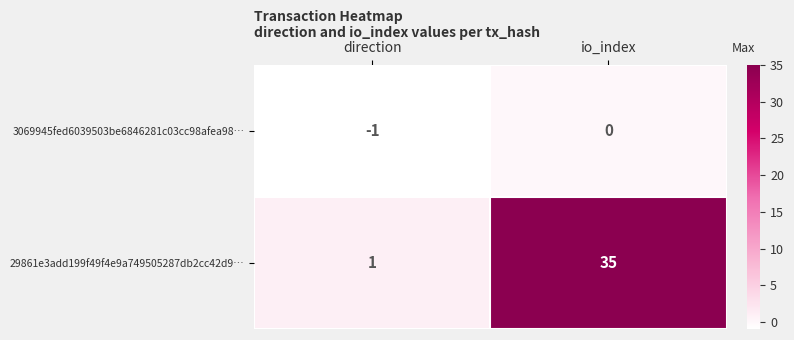

What is the difference between the highest and lowest values at direction?

2